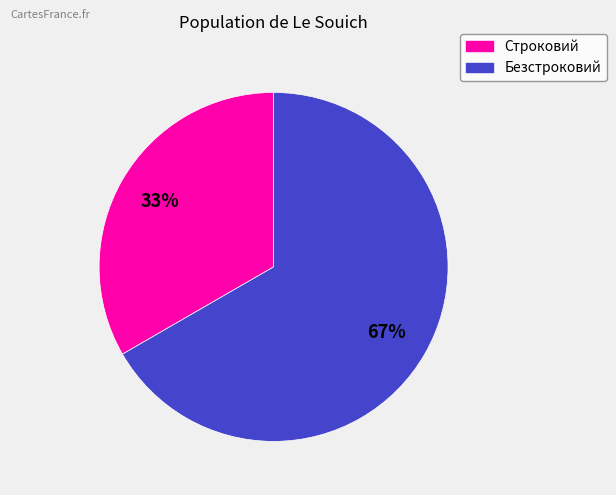

The Строковий slice represents 33% of the pie. True or false?

True